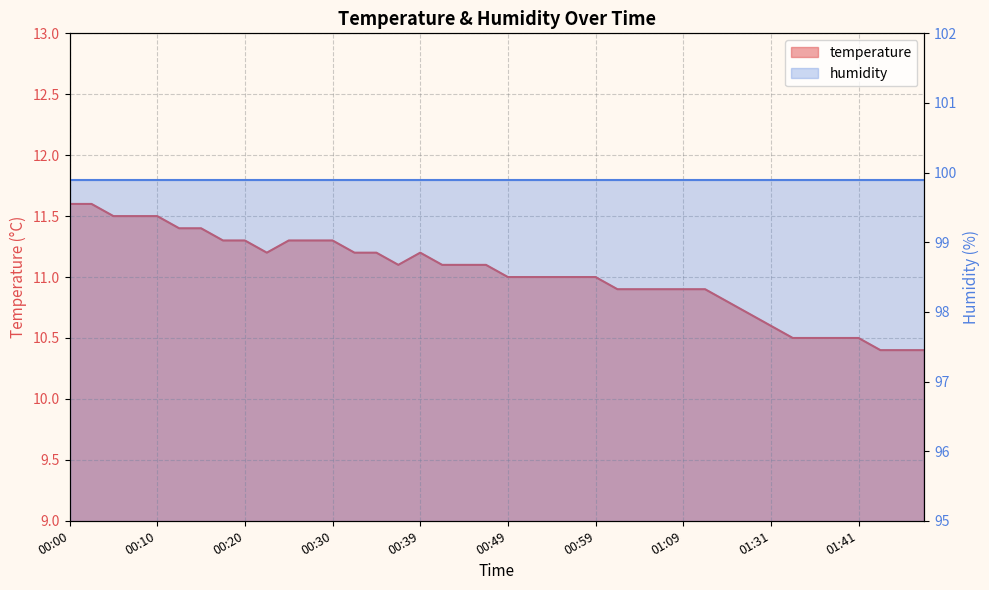

Which has a higher value, 00:08 or 00:30?

00:08